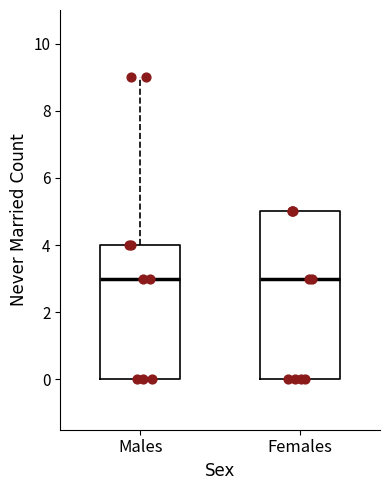

Reading left to right, transcribe this box plot: for each box, give where its median line is, the range the box spans, and where its two whiskers end, as read against the y-axis. The values are not printed on the chart, so give them approximately, as read against the axis.

Males: median 3, box 0 to 4, whiskers 0 to 9
Females: median 3, box 0 to 5, whiskers 0 to 5